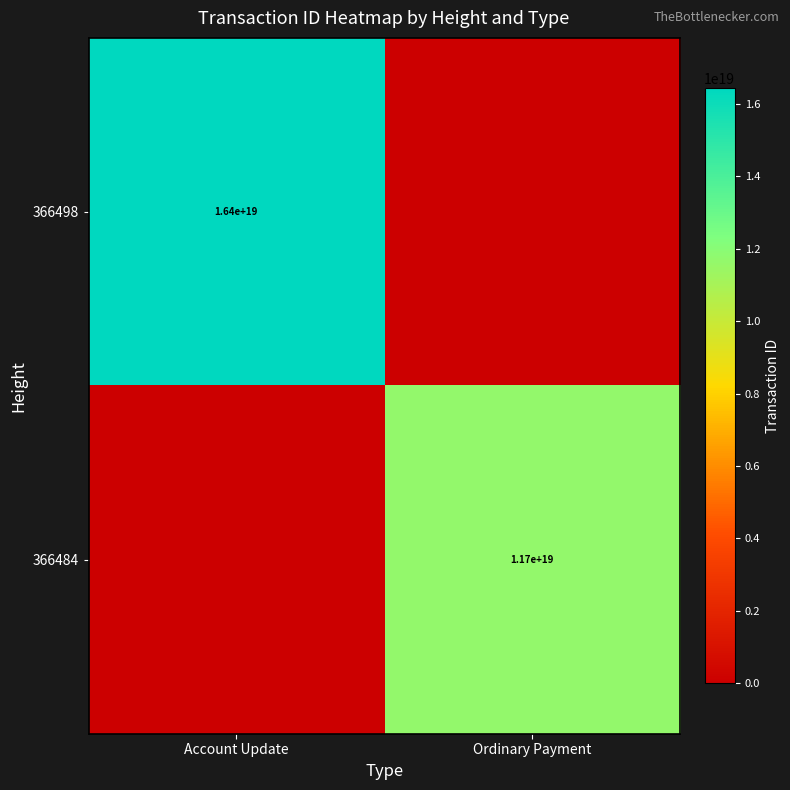

What is the maximum value shown in the chart?

16429250505774254080